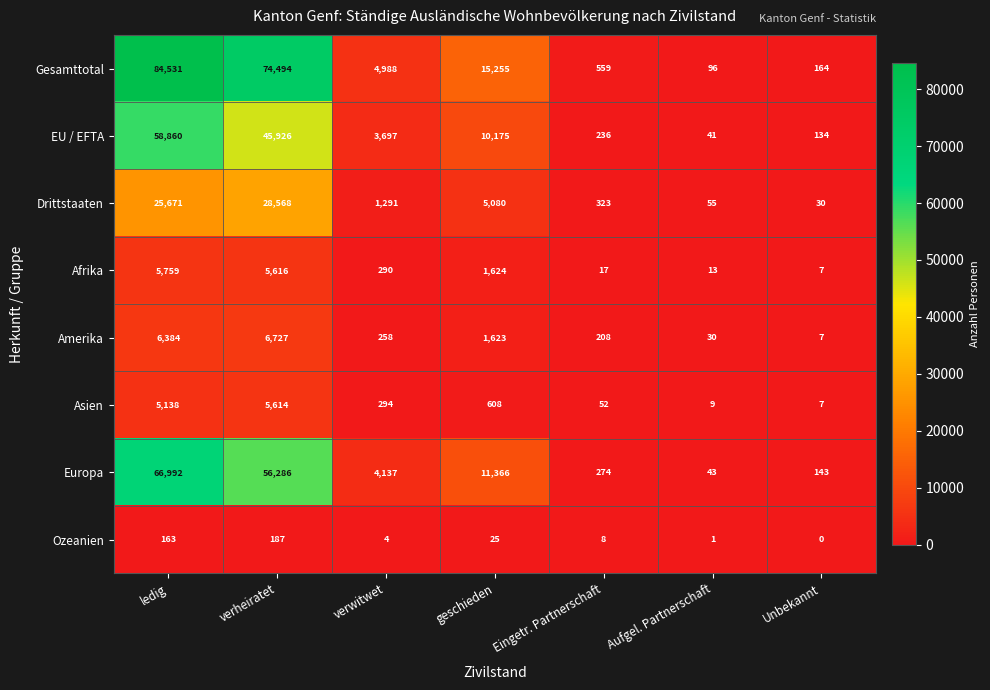

What is the sum of all Asien values?

11722